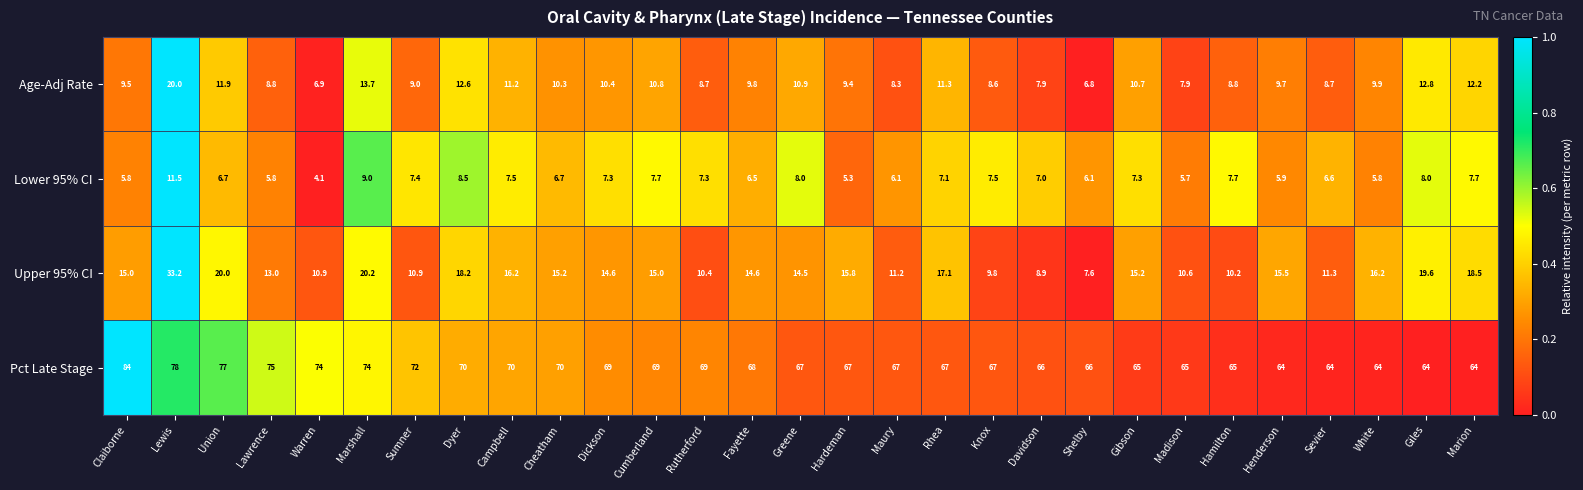

Where is Age-Adj Rate nearest to the value 13?

Giles